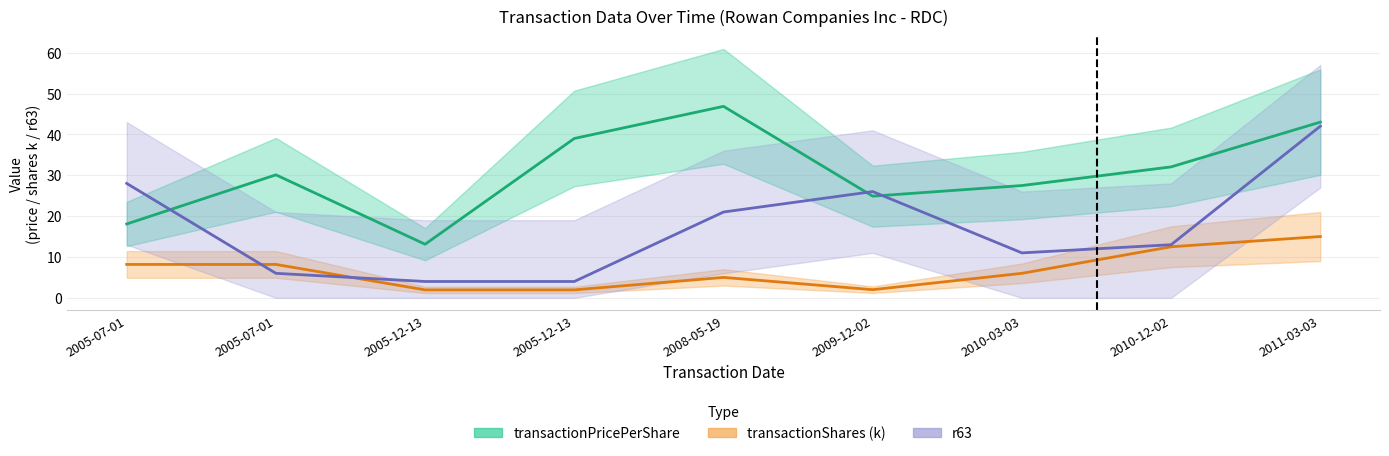

What are all the series names shown in the legend?

transactionPricePerShare, transactionShares, r63